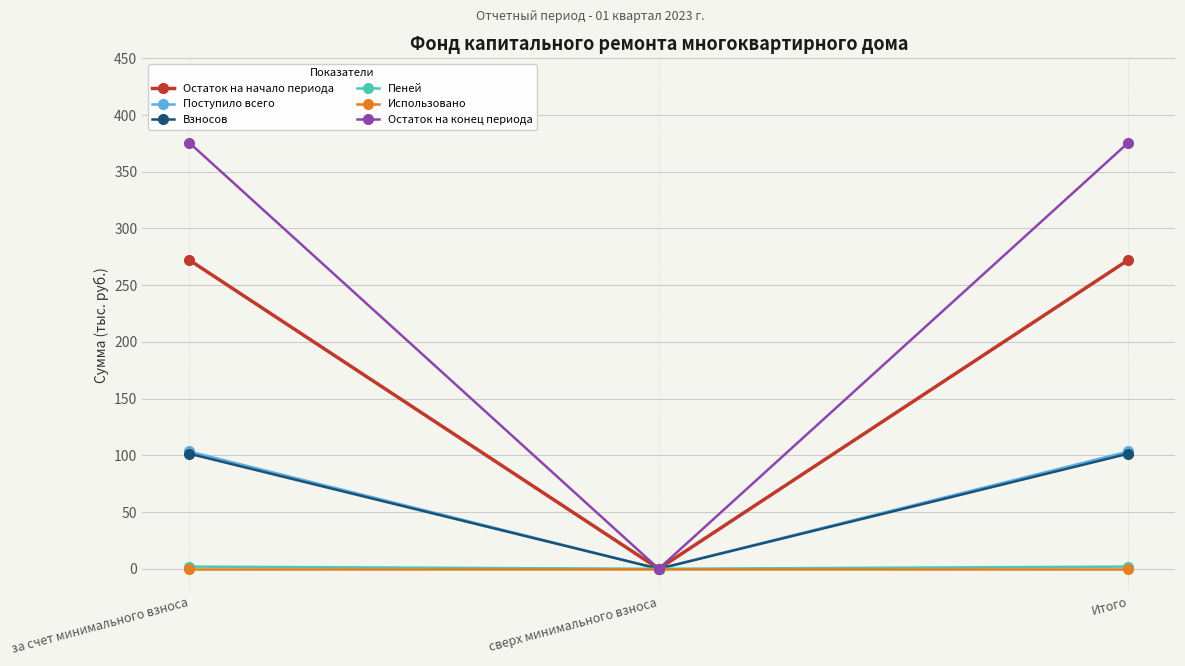

What is the maximum value shown in the chart?

375.7